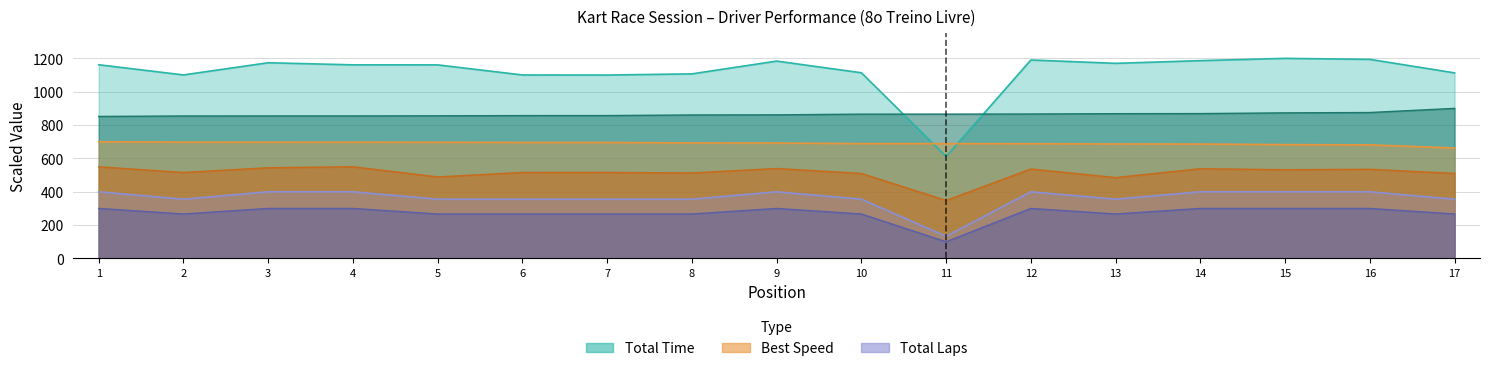

True or false: Best Lap time has a value of 873.1 at 15.

True